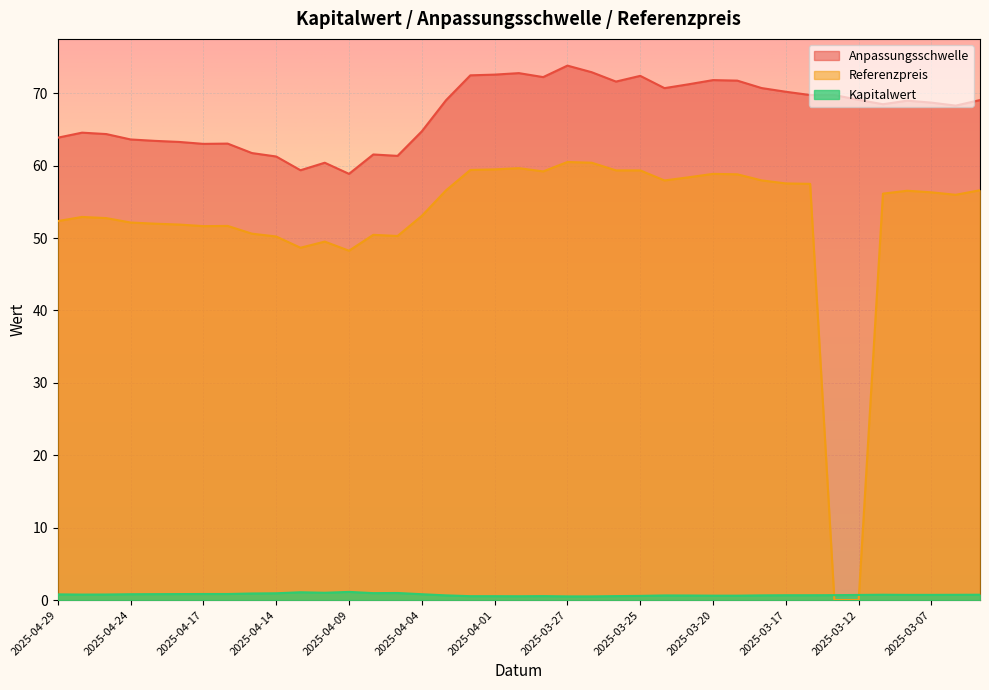

Reading left to right, transcribe all the data shown in this chart.

Anpassungsschwelle: 63.9	64.6	64.4	63.6	63.4	63.3	63.0	63.0	61.7	61.3	59.4	60.4	58.9	61.5	61.4	64.7	69.1	72.5	72.6	72.8	72.2	73.8	72.9	71.6	72.4	70.7	71.2	71.8	71.7	70.7	70.2	69.8	69.8	69.1	68.5	69.0	68.7	68.3	69.1
Referenzpreis: 52.4	52.9	52.8	52.1	52.0	51.9	51.6	51.7	50.6	50.2	48.7	49.5	48.3	50.5	50.3	53.1	56.6	59.4	59.5	59.7	59.2	60.5	60.4	59.4	59.4	58.0	58.4	58.9	58.8	58.0	57.5	57.5	0.0	0.0	56.1	56.5	56.3	56.0	56.6
Kapitalwert: 0.8	0.8	0.8	0.8	0.8	0.8	0.8	0.8	0.9	0.9	1.1	1.0	1.1	1.0	1.0	0.8	0.7	0.5	0.5	0.5	0.6	0.5	0.5	0.6	0.6	0.6	0.6	0.6	0.6	0.7	0.7	0.7	0.7	0.7	0.7	0.7	0.7	0.7	0.7